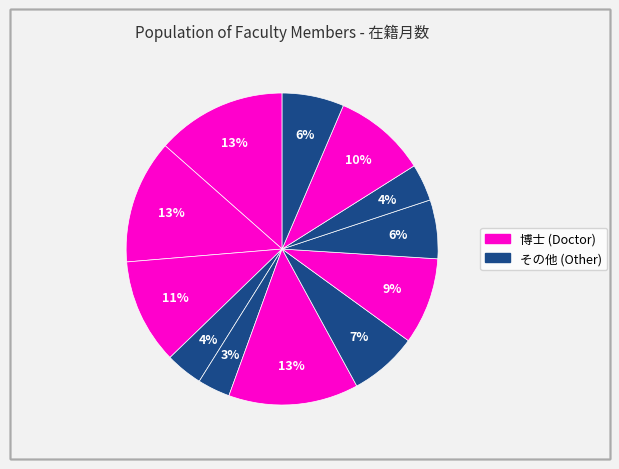

How many slices are in this pie chart?

12